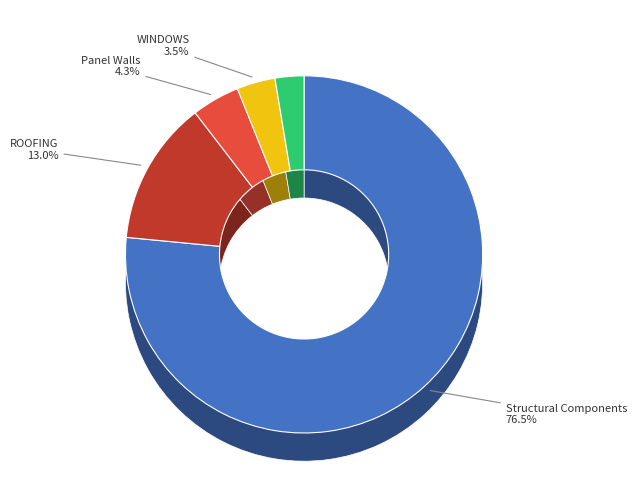

Does ROOFING represent more than half of the total?

No